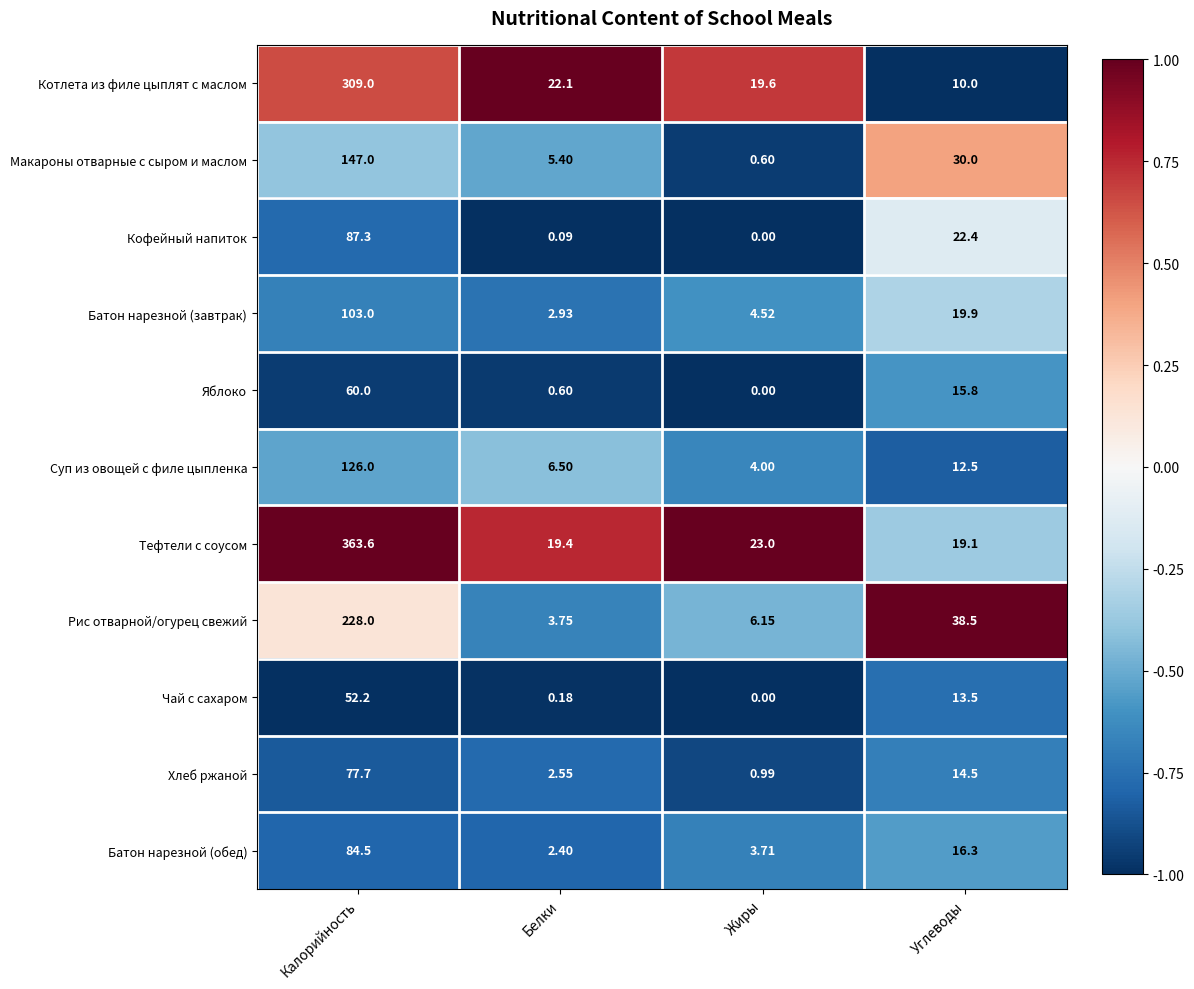

Rank the series at Белки from highest to lowest value.

Котлета из филе цыплят с маслом, Тефтели с соусом, Суп из овощей с филе цыпленка, Макароны отварные с сыром и маслом, Рис отварной/огурец свежий, Батон нарезной (завтрак), Хлеб ржаной, Батон нарезной (обед), Яблоко, Чай с сахаром, Кофейный напиток